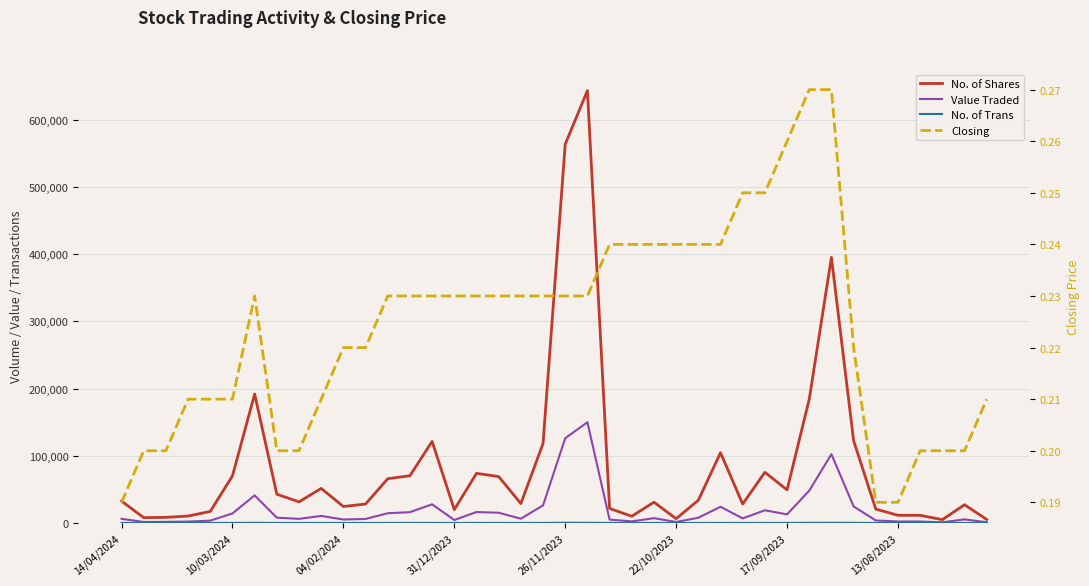

What is the sum of the Closing values at 27 and 23?

0.5